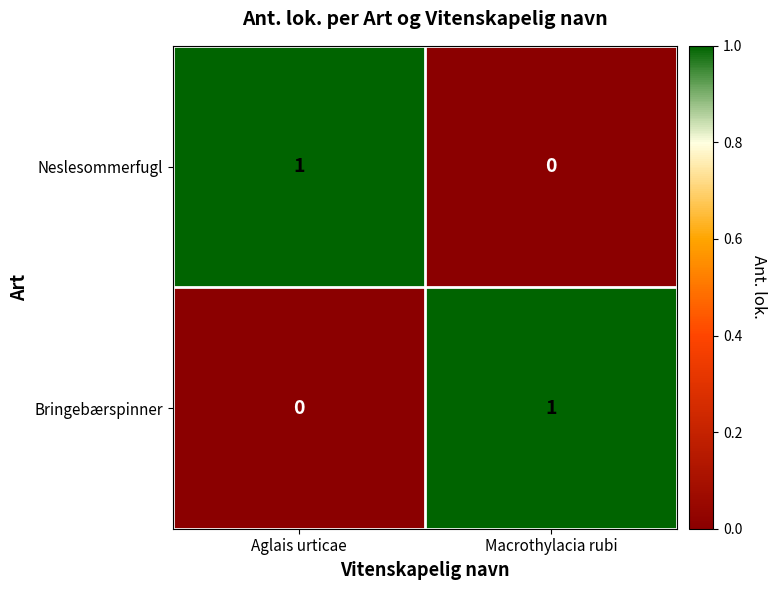

The value of Neslesommerfugl at Aglais urticae is 1. True or false?

True